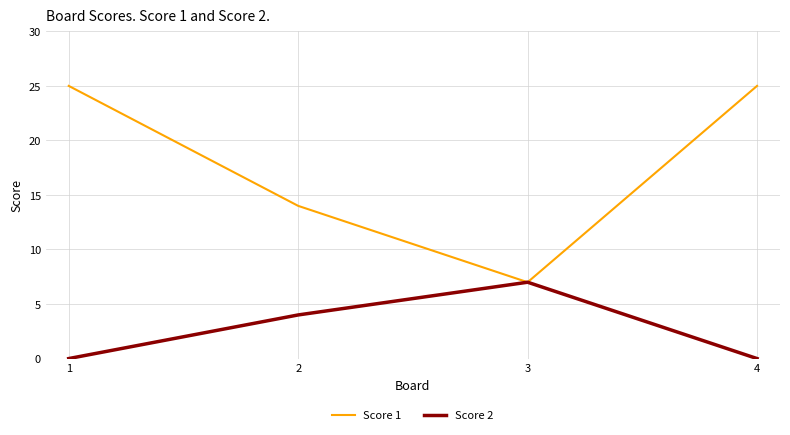

Is the value of Score 1 at 4 greater than the value of Score 2 at 2?

Yes